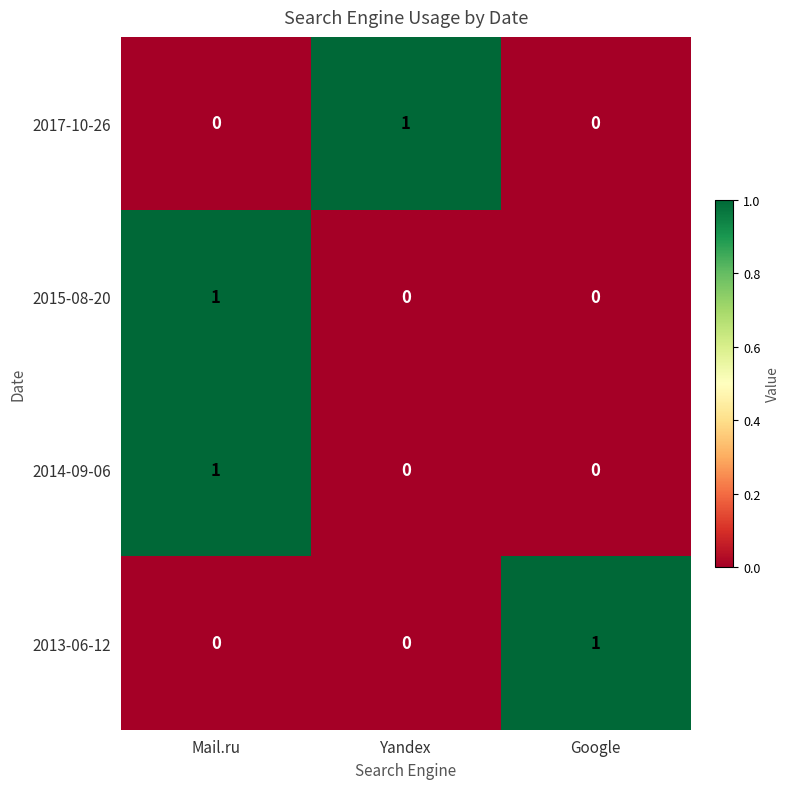

Which category has the highest value in the 2017-10-26 series?

Yandex